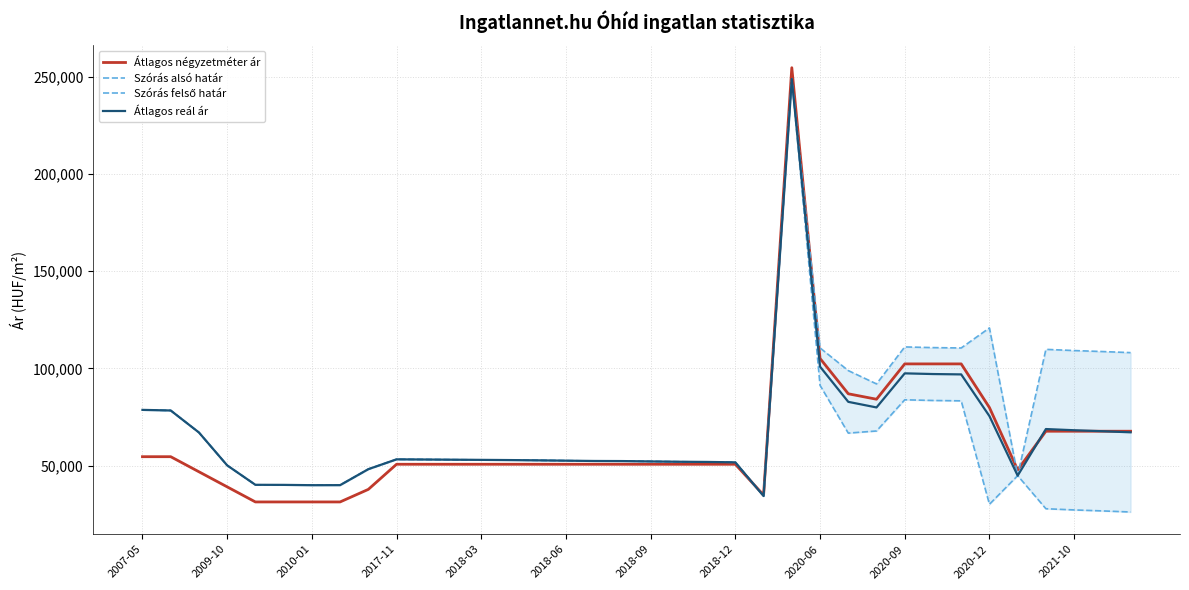

Is the value of Szórás alsó határ at 19 greater than the value of Átlagos reál ár at 34?

No